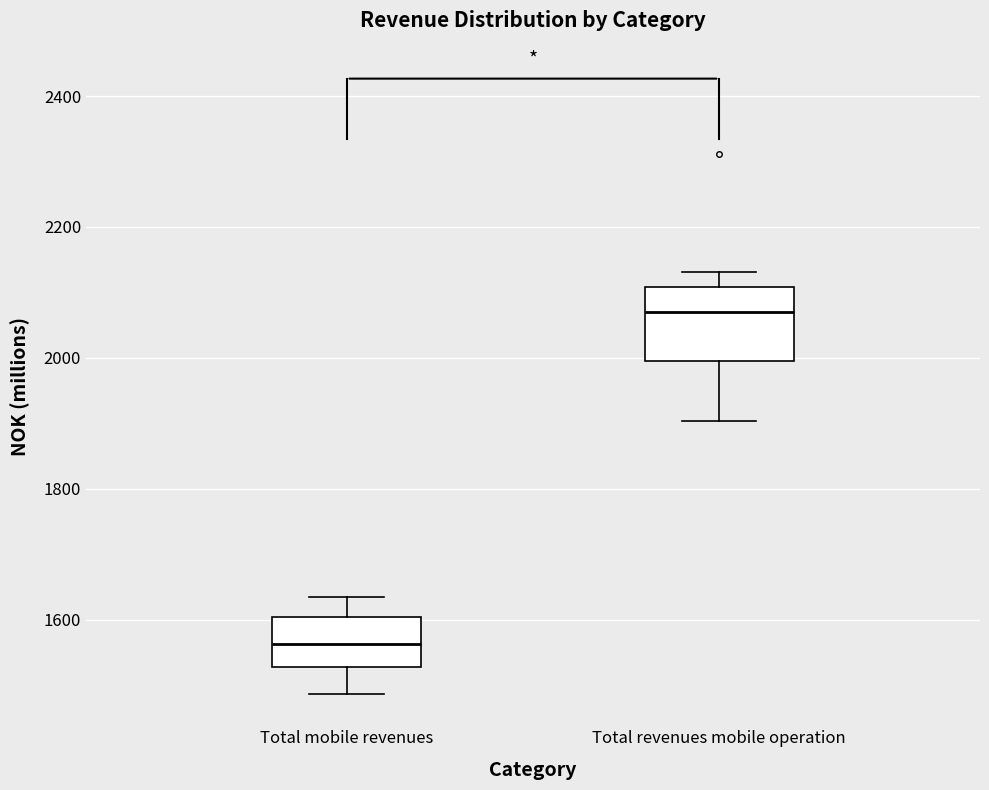

Where does the median line of the box for Total mobile revenues sit on the y-axis? The values are not printed on the chart, so give them approximately, as read against the axis.

1560